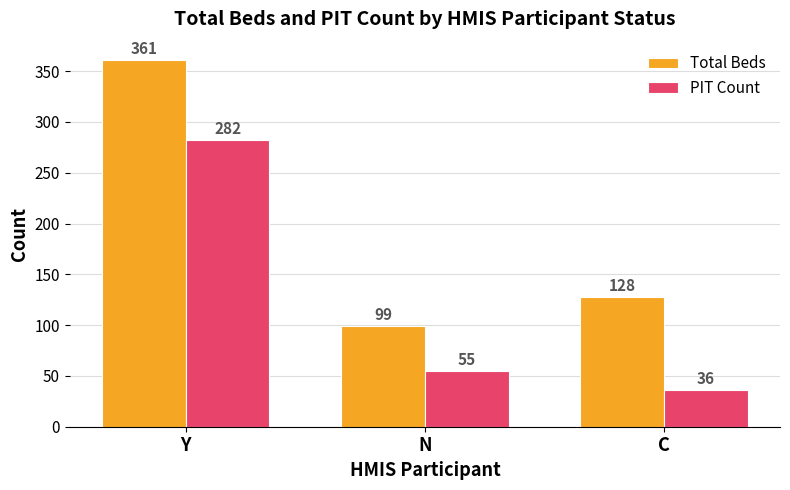

What is the approximate value of PIT Count at Y, to the nearest 5?

280